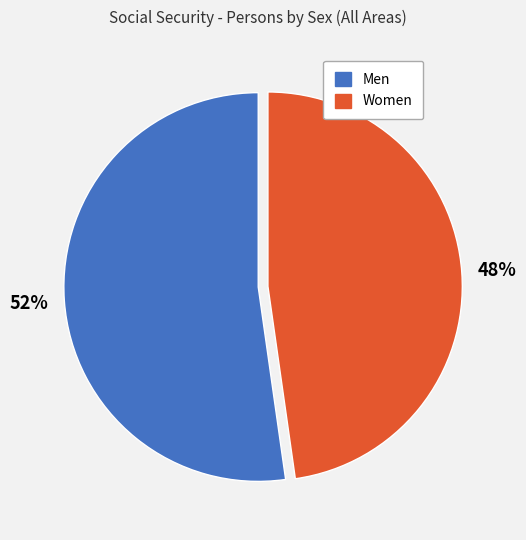

The Women slice represents 38% of the pie. True or false?

False